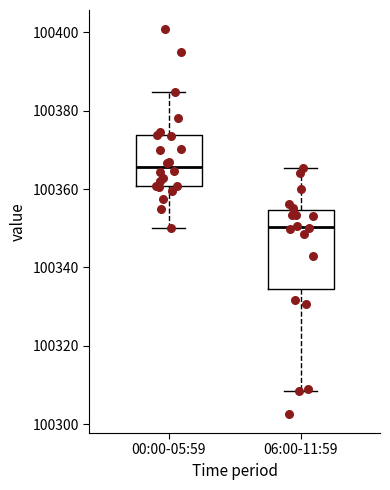

Reading left to right, read every box against the y-axis: the position of its median line, the range the box covers, and the ends of its whiskers. The values are not printed on the chart, so give them approximately, as read against the axis.

00:00-05:59: median 100366, box 100360 to 100374, whiskers 100350 to 100384
06:00-11:59: median 100350, box 100334 to 100354, whiskers 100308 to 100366